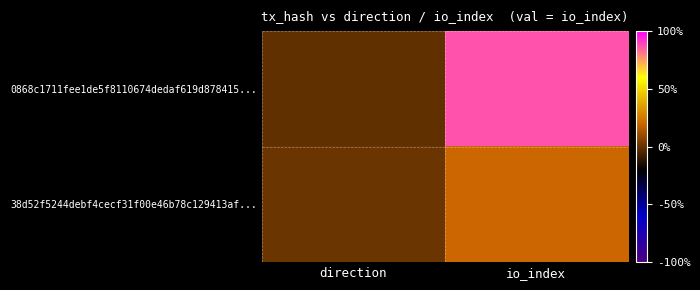

At which category is the sum across all series the highest?

io_index